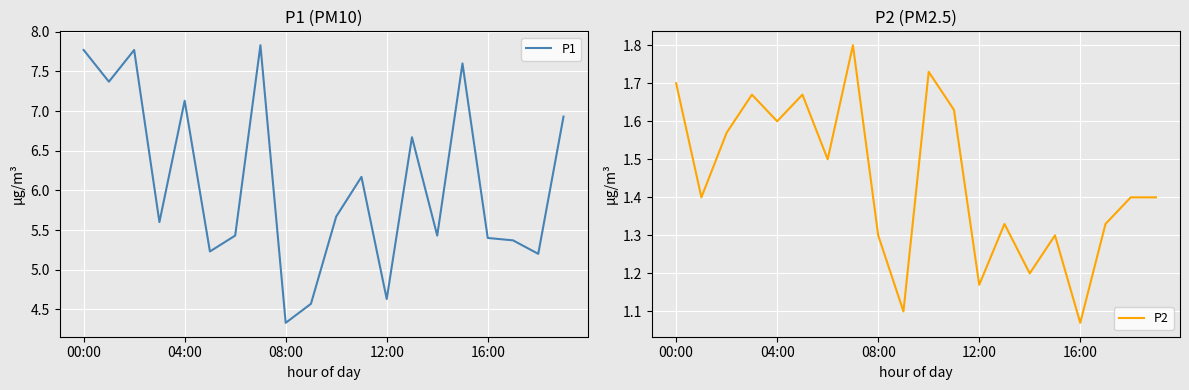

What is the highest value of the P1 series?

7.8